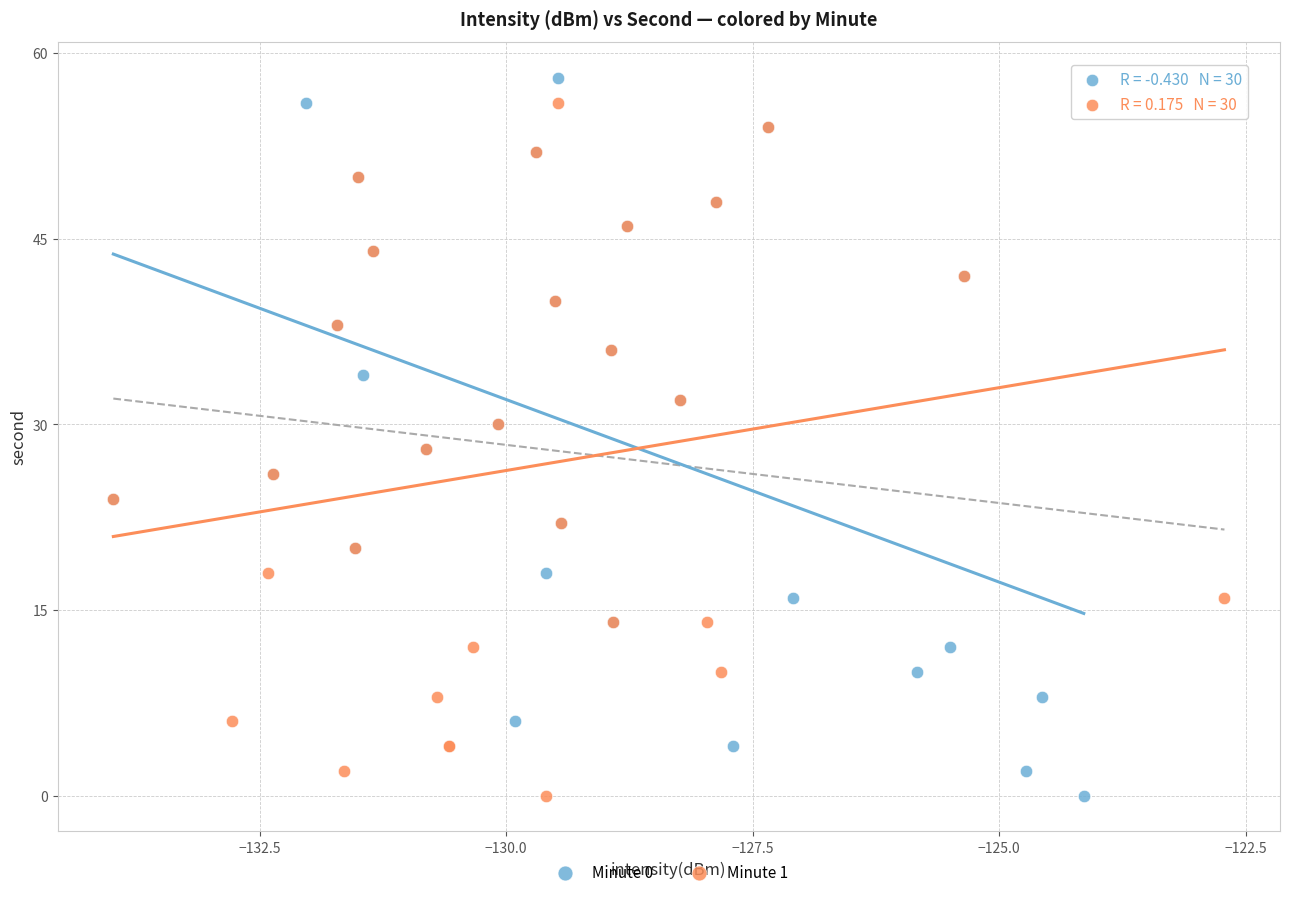

Which series has the widest spread of Y values?

Minute 0